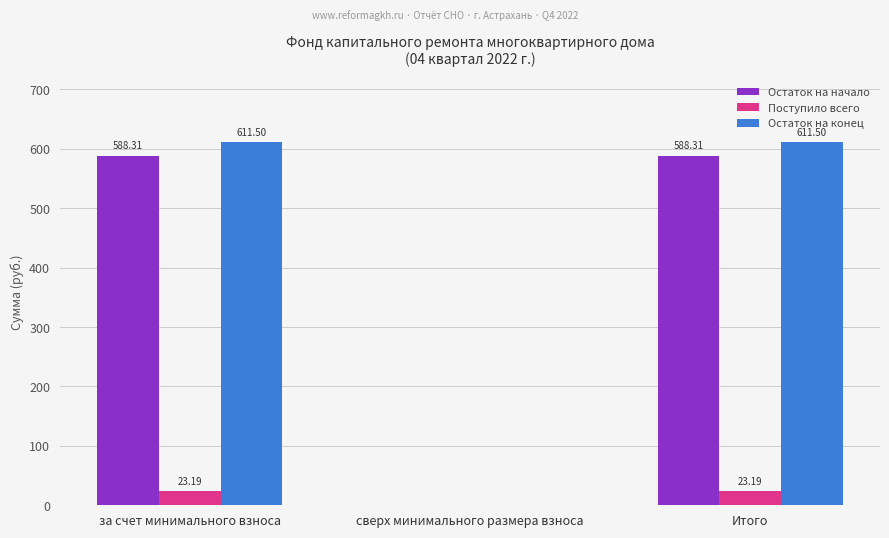

Which series has the widest spread of values?

Остаток на конец